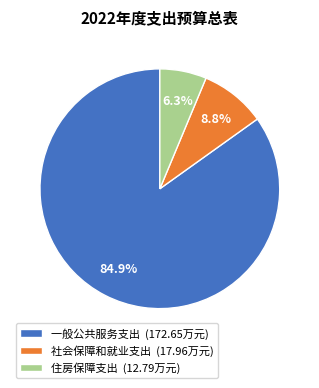

Rank the categories by value from lowest to highest.

住房保障支出, 社会保障和就业支出, 一般公共服务支出